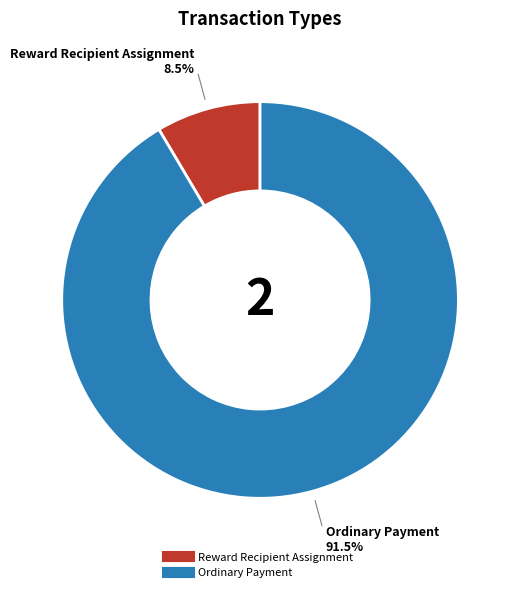

How many slices are in this pie chart?

2